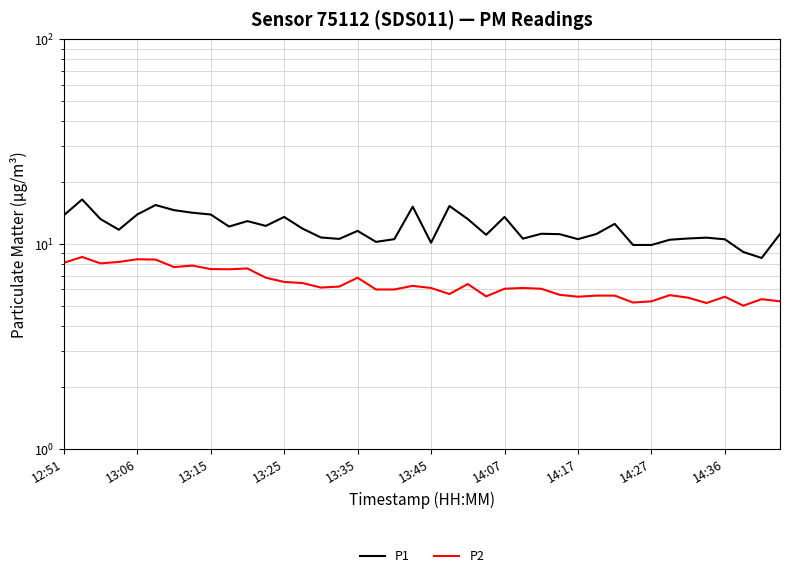

Which series changed the most between 13:45 and 27?

P1